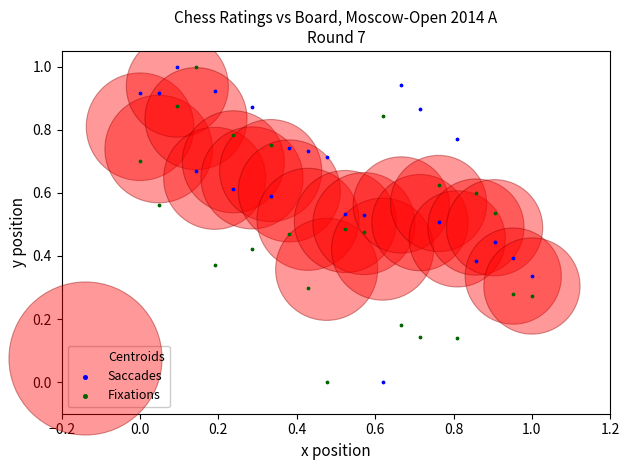

What are all the series names shown in the legend?

Centroids, Saccades, Fixations